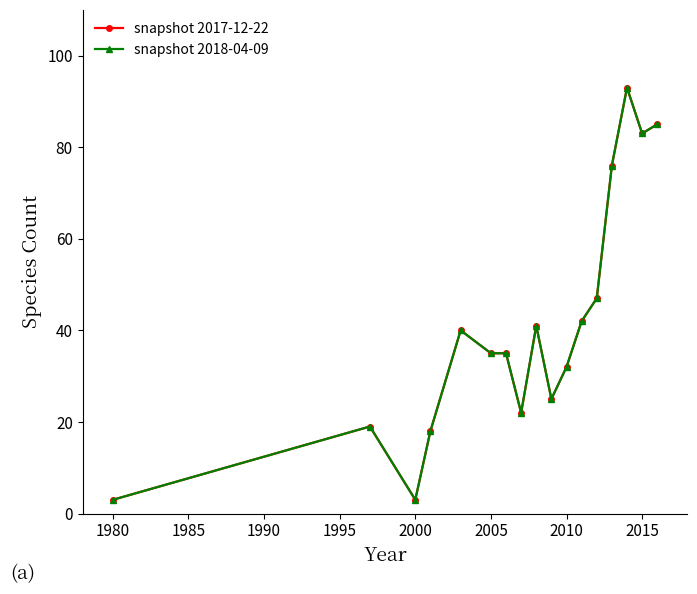

How many lines are shown in the chart?

2